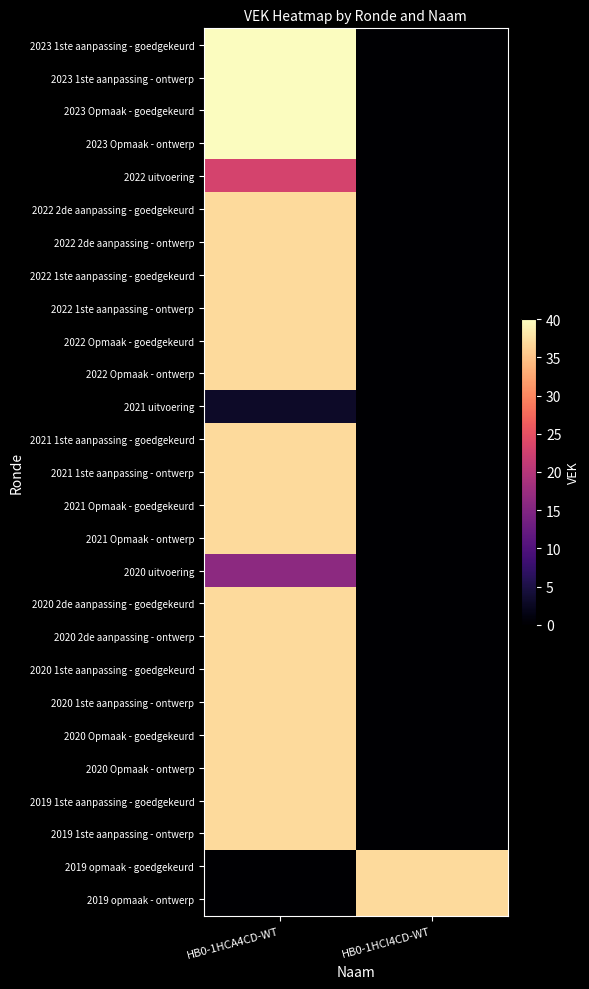

Reading left to right, list all the values displayed in this chart.

2023 1ste aanpassing - goedgekeurd: HB0-1HCA4CD-WT=40	HB0-1HCI4CD-WT=0
2023 1ste aanpassing - ontwerp: HB0-1HCA4CD-WT=40	HB0-1HCI4CD-WT=0
2023 Opmaak - goedgekeurd: HB0-1HCA4CD-WT=40	HB0-1HCI4CD-WT=0
2023 Opmaak - ontwerp: HB0-1HCA4CD-WT=40	HB0-1HCI4CD-WT=0
2022 uitvoering: HB0-1HCA4CD-WT=23	HB0-1HCI4CD-WT=0
2022 2de aanpassing - goedgekeurd: HB0-1HCA4CD-WT=37	HB0-1HCI4CD-WT=0
2022 2de aanpassing - ontwerp: HB0-1HCA4CD-WT=37	HB0-1HCI4CD-WT=0
2022 1ste aanpassing - goedgekeurd: HB0-1HCA4CD-WT=37	HB0-1HCI4CD-WT=0
2022 1ste aanpassing - ontwerp: HB0-1HCA4CD-WT=37	HB0-1HCI4CD-WT=0
2022 Opmaak - goedgekeurd: HB0-1HCA4CD-WT=37	HB0-1HCI4CD-WT=0
2022 Opmaak - ontwerp: HB0-1HCA4CD-WT=37	HB0-1HCI4CD-WT=0
2021 uitvoering: HB0-1HCA4CD-WT=3	HB0-1HCI4CD-WT=0
2021 1ste aanpassing - goedgekeurd: HB0-1HCA4CD-WT=37	HB0-1HCI4CD-WT=0
2021 1ste aanpassing - ontwerp: HB0-1HCA4CD-WT=37	HB0-1HCI4CD-WT=0
2021 Opmaak - goedgekeurd: HB0-1HCA4CD-WT=37	HB0-1HCI4CD-WT=0
2021 Opmaak - ontwerp: HB0-1HCA4CD-WT=37	HB0-1HCI4CD-WT=0
2020 uitvoering: HB0-1HCA4CD-WT=16	HB0-1HCI4CD-WT=0
2020 2de aanpassing - goedgekeurd: HB0-1HCA4CD-WT=37	HB0-1HCI4CD-WT=0
2020 2de aanpassing - ontwerp: HB0-1HCA4CD-WT=37	HB0-1HCI4CD-WT=0
2020 1ste aanpassing - goedgekeurd: HB0-1HCA4CD-WT=37	HB0-1HCI4CD-WT=0
2020 1ste aanpassing - ontwerp: HB0-1HCA4CD-WT=37	HB0-1HCI4CD-WT=0
2020 Opmaak - goedgekeurd: HB0-1HCA4CD-WT=37	HB0-1HCI4CD-WT=0
2020 Opmaak - ontwerp: HB0-1HCA4CD-WT=37	HB0-1HCI4CD-WT=0
2019 1ste aanpassing - goedgekeurd: HB0-1HCA4CD-WT=37	HB0-1HCI4CD-WT=0
2019 1ste aanpassing - ontwerp: HB0-1HCA4CD-WT=37	HB0-1HCI4CD-WT=0
2019 opmaak - goedgekeurd: HB0-1HCA4CD-WT=0	HB0-1HCI4CD-WT=37
2019 opmaak - ontwerp: HB0-1HCA4CD-WT=0	HB0-1HCI4CD-WT=37